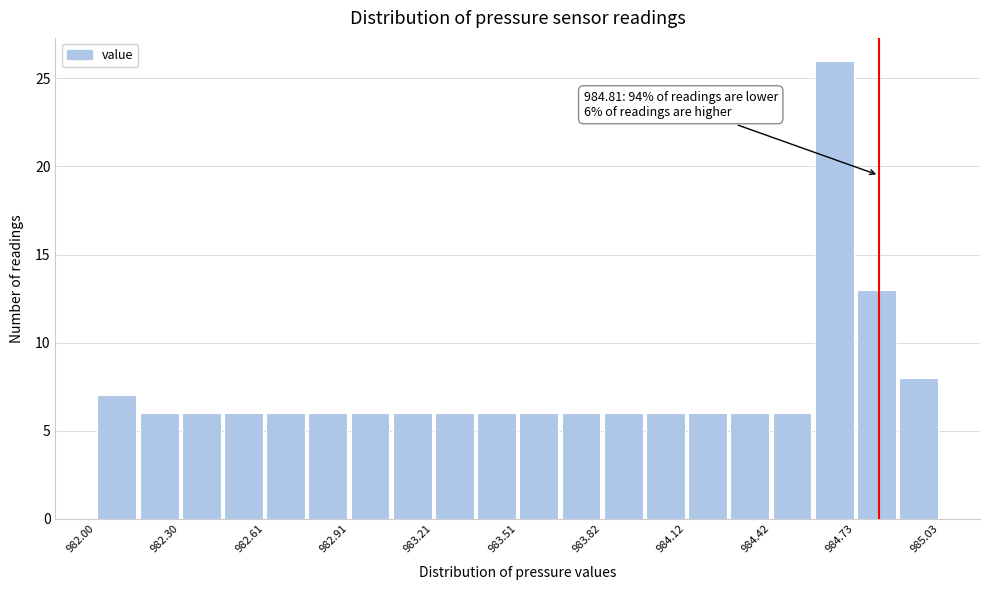

Around what value on the x-axis is the tallest bar? Give the approximate position of its centre, as read against the axis.

984.65